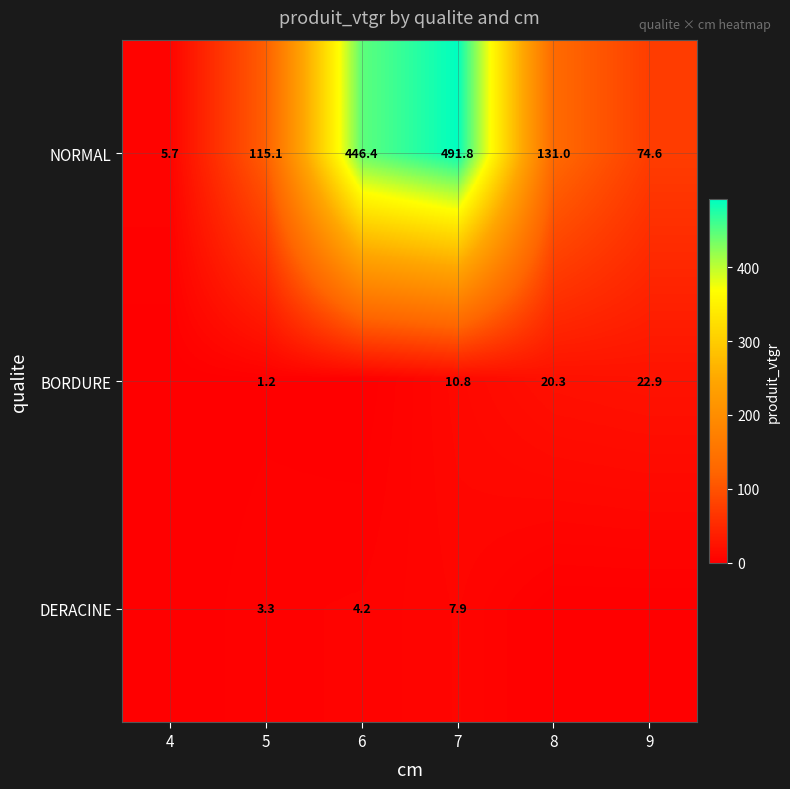

What is the approximate value of NORMAL at 9?

74.6